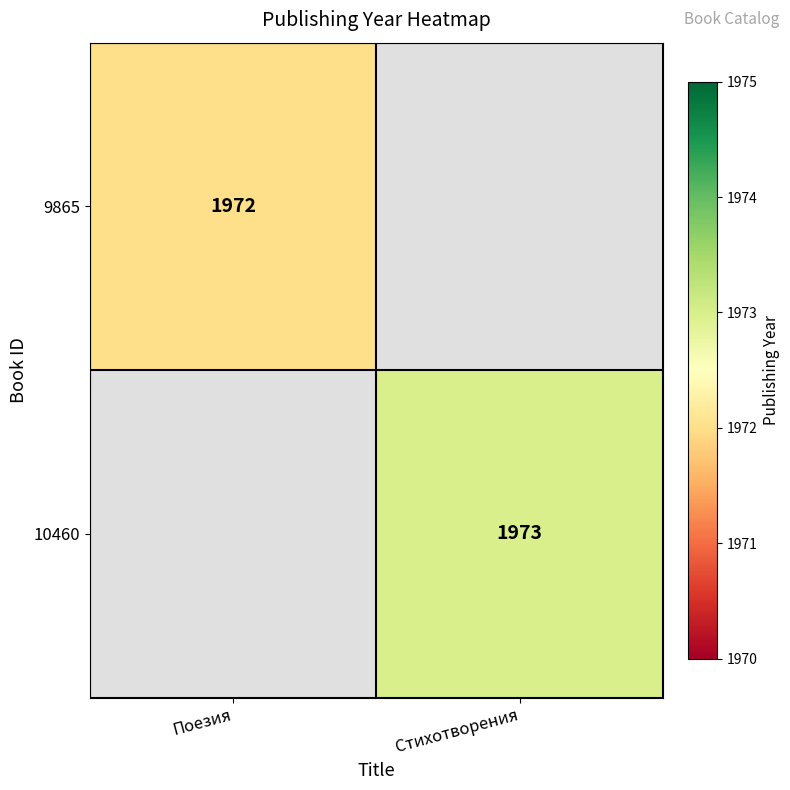

The value of 9865 at Поезия is 3154. True or false?

False